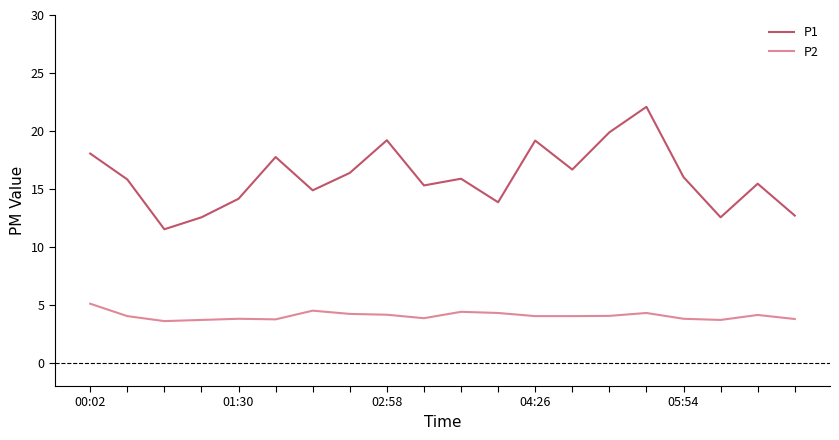

Which series has the widest spread of values?

P1